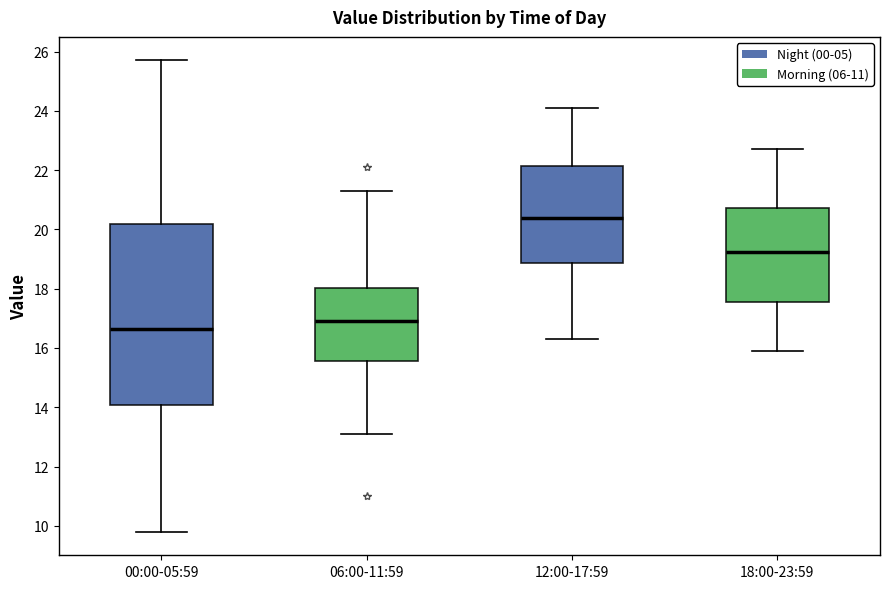

Which box is the tallest, from its lower edge to its upper edge?

00:00-05:59